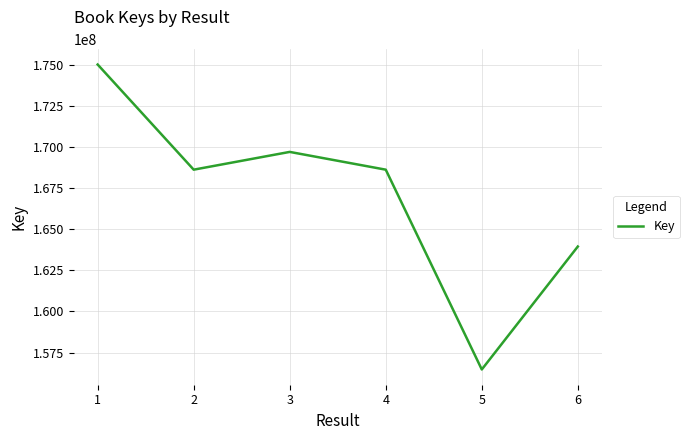

What is the minimum value shown in the chart?

156475972